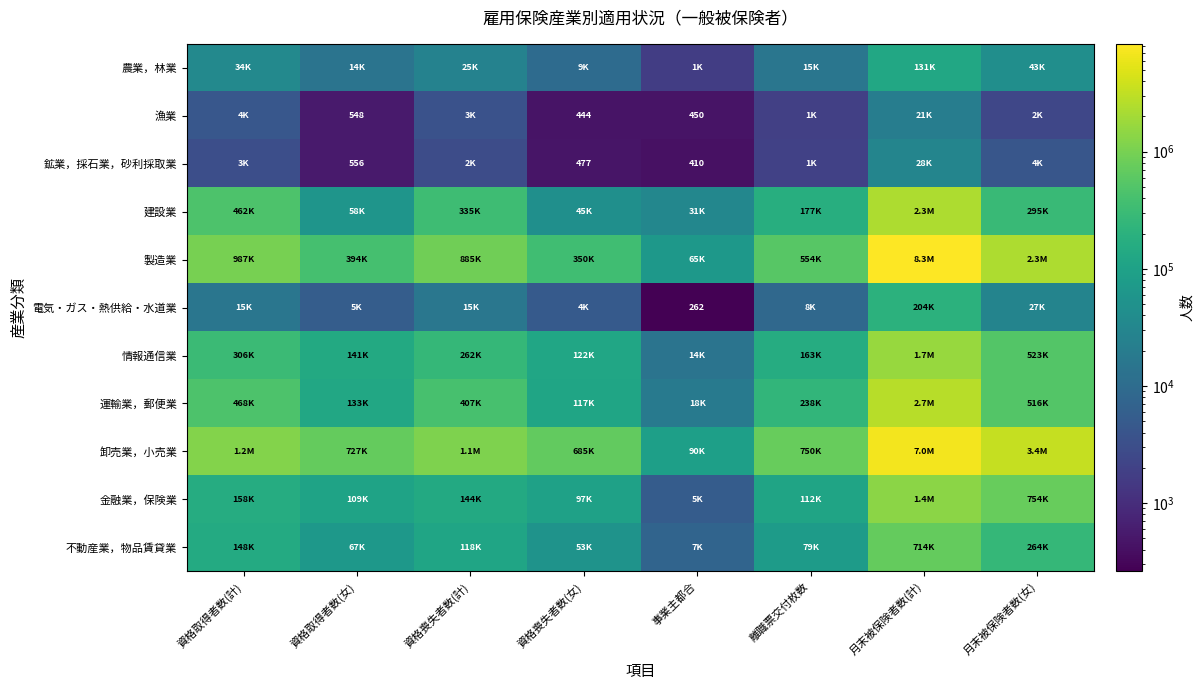

Rank the series by their maximum value, from lowest to highest.

漁業, 鉱業，採石業，砂利採取業, 農業，林業, 電気・ガス・熱供給・水道業, 不動産業，物品賃貸業, 金融業，保険業, 情報通信業, 建設業, 運輸業，郵便業, 卸売業，小売業, 製造業